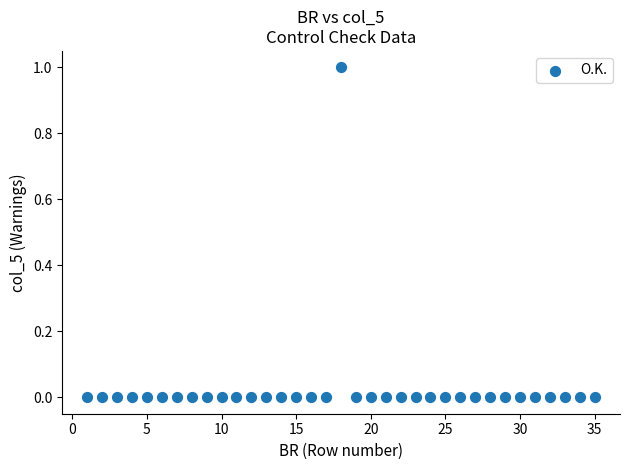

What is the range of X values (max minus min)?

34